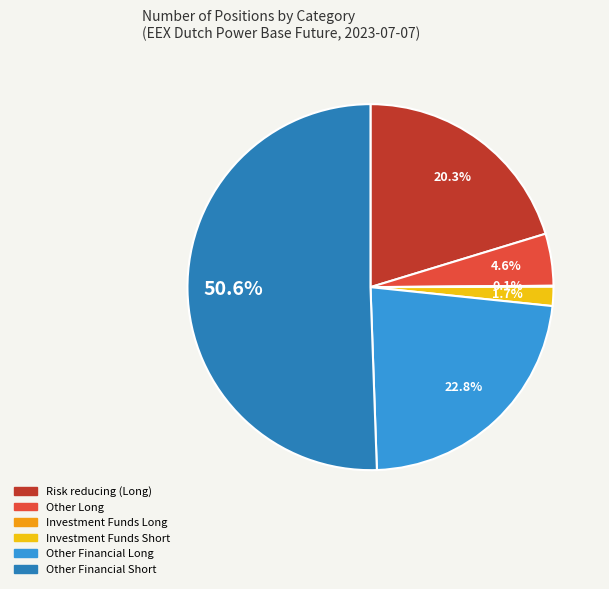

To the nearest percent, what portion does Investment Funds Short represent?

2%